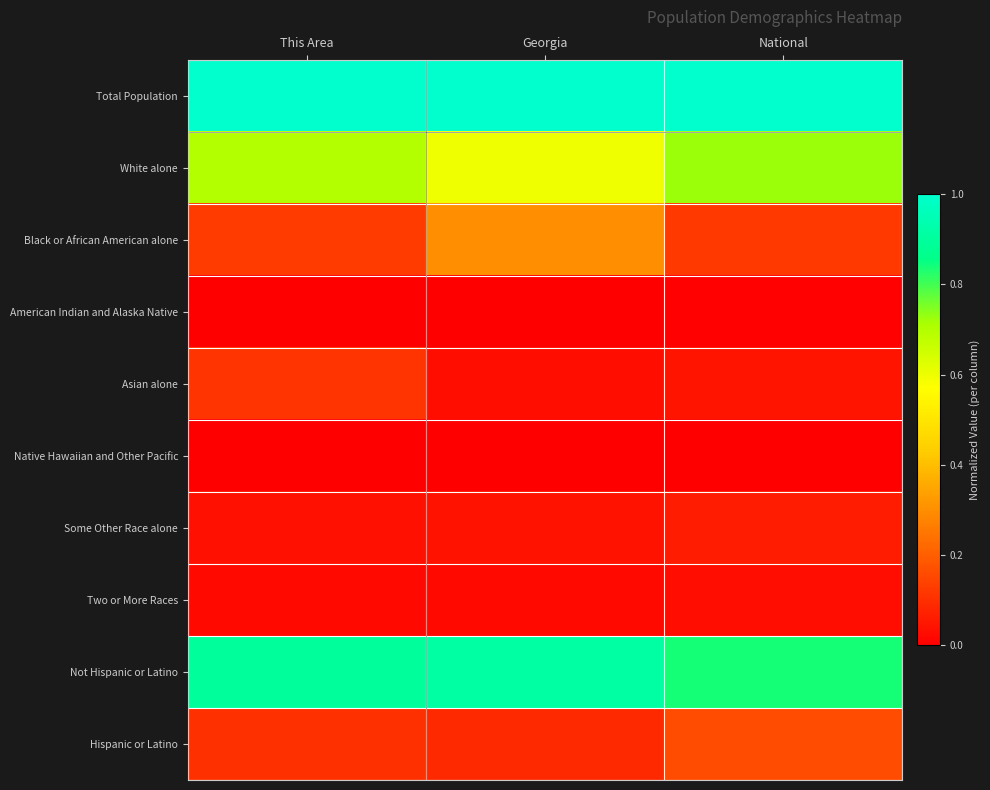

Rank the series at National from highest to lowest value.

Total Population, Not Hispanic or Latino, White alone, Hispanic or Latino, Black or African American alone, Some Other Race alone, Asian alone, Two or More Races, American Indian and Alaska Native, Native Hawaiian and Other Pacific